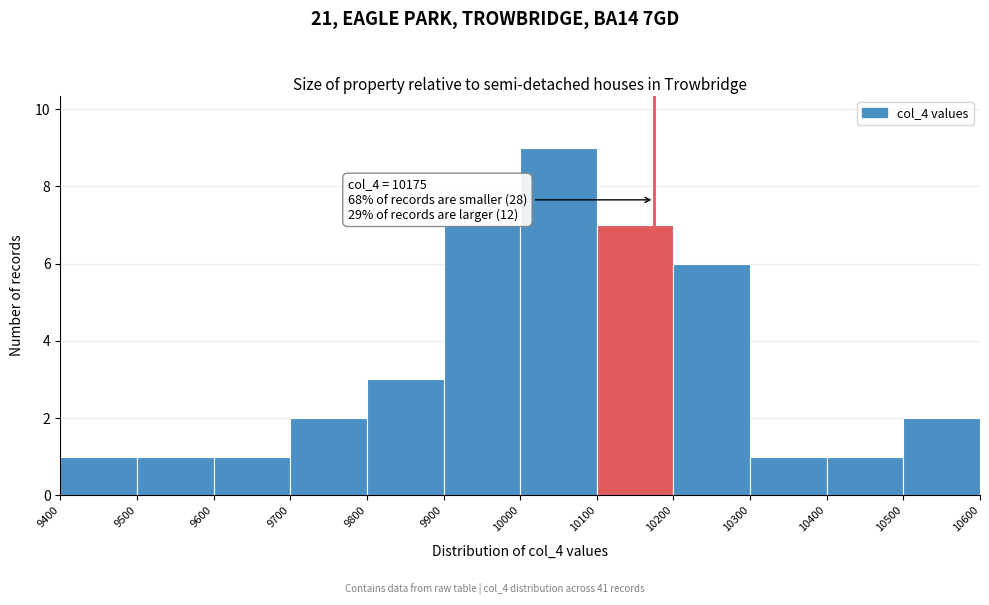

Over which range of the x-axis is the bar tallest?

10000 to 10100